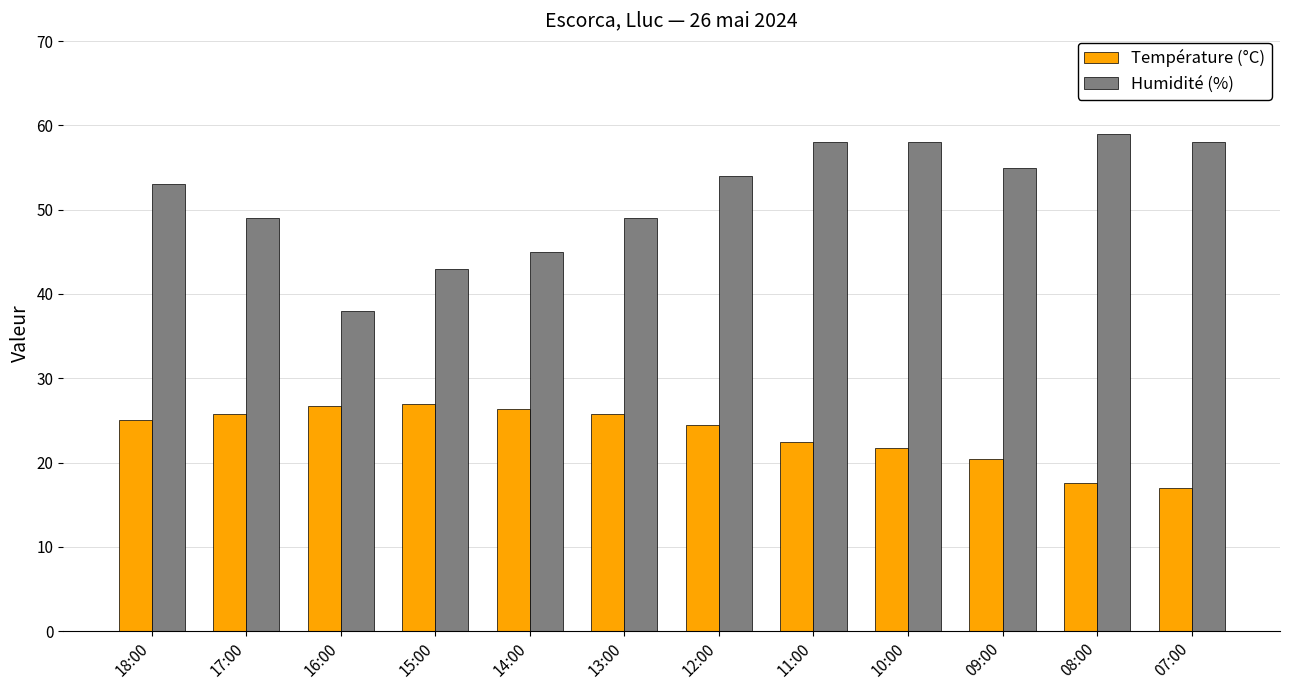

What is the difference between the highest and lowest values at 12:00?

29.5